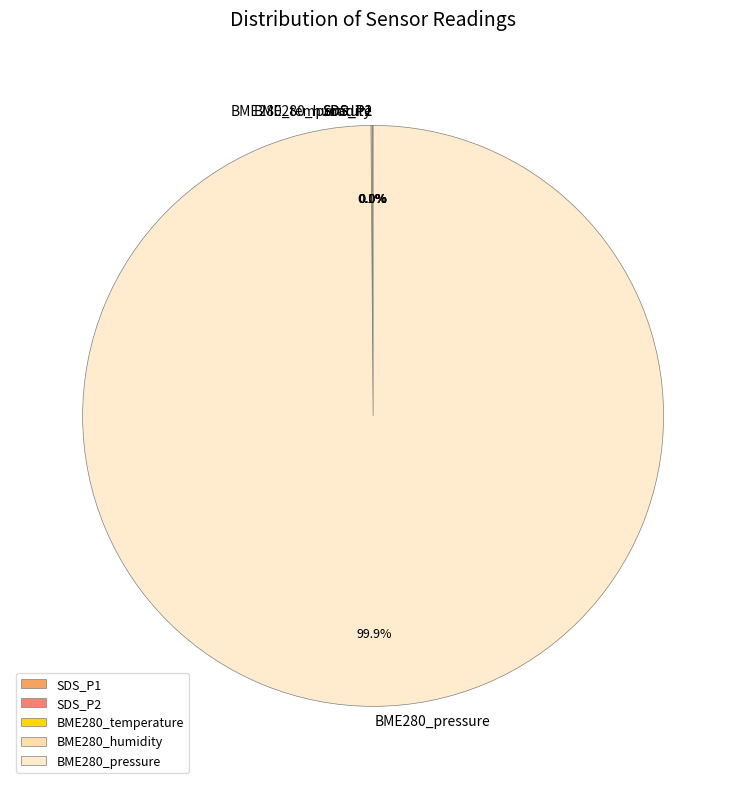

What is the largest slice in the pie chart?

BME280_pressure